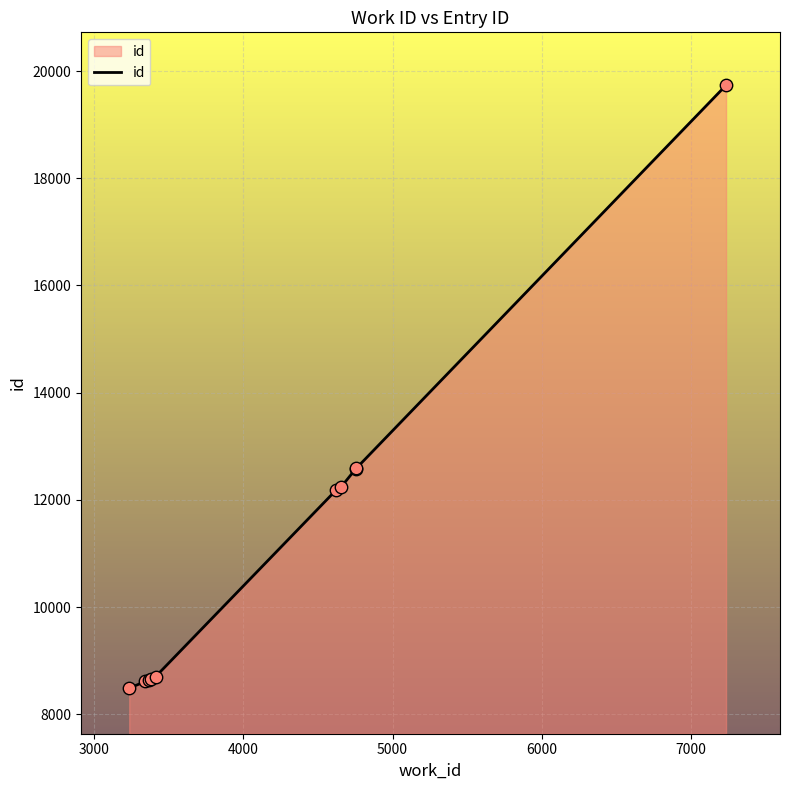

What is the greatest value displayed?

19735